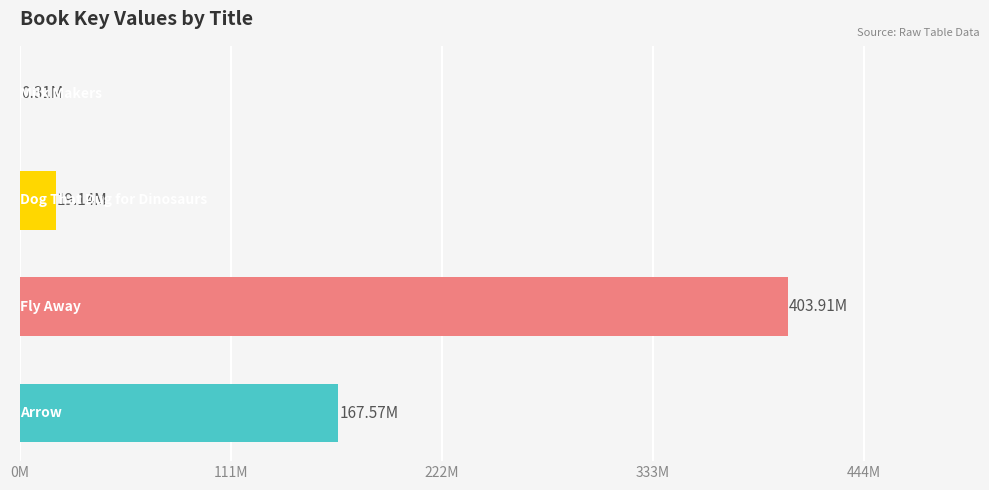

Are the bars horizontal?

Yes